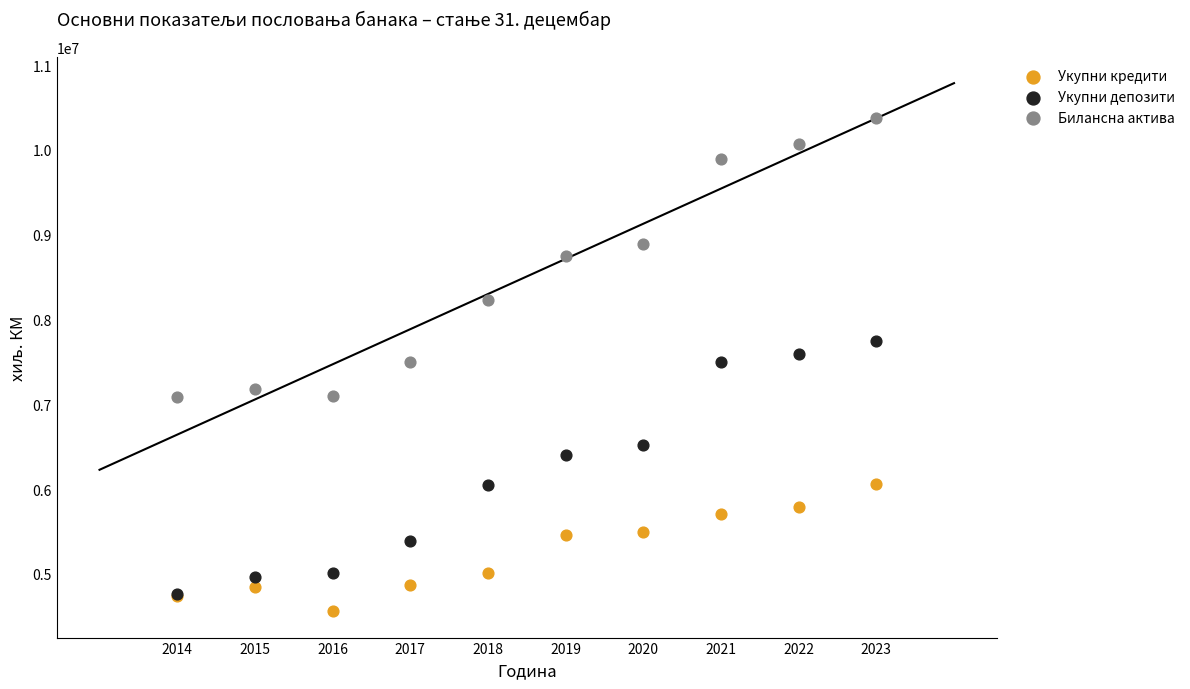

In the Укупни кредити series, what Y value is closest to 5307915?

5463293